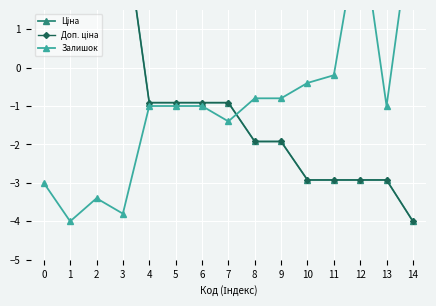

Reading right to left, transcribe all the data shown in this chart.

Ціна: -4.0	-2.9	-2.9	-2.9	-2.9	-1.9	-1.9	-0.9	-0.9	-0.9	-0.9	4.0	4.0	2.3	4.0
Доп. ціна: -4.0	-2.9	-2.9	-2.9	-2.9	-1.9	-1.9	-0.9	-0.9	-0.9	-0.9	4.0	4.0	2.3	4.0
Залишок: 4.0	-1.0	3.8	-0.2	-0.4	-0.8	-0.8	-1.4	-1.0	-1.0	-1.0	-3.8	-3.4	-4.0	-3.0